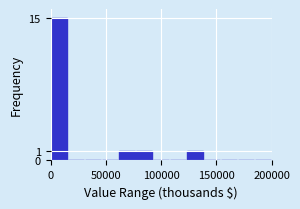

Around what value on the x-axis is the tallest bar? Give the approximate position of its centre, as read against the axis.

10000